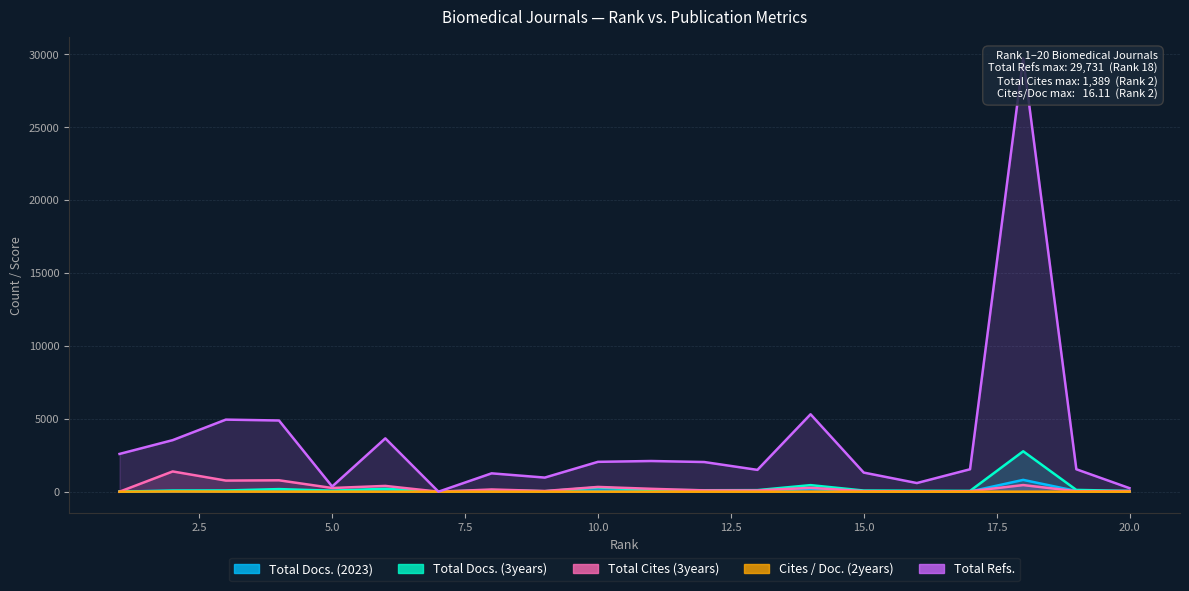

At 9, list the series in order from smallest to largest.

Cites / Doc. (2years), Total Docs. (2023), Total Docs. (3years), Total Cites (3years), Total Refs.